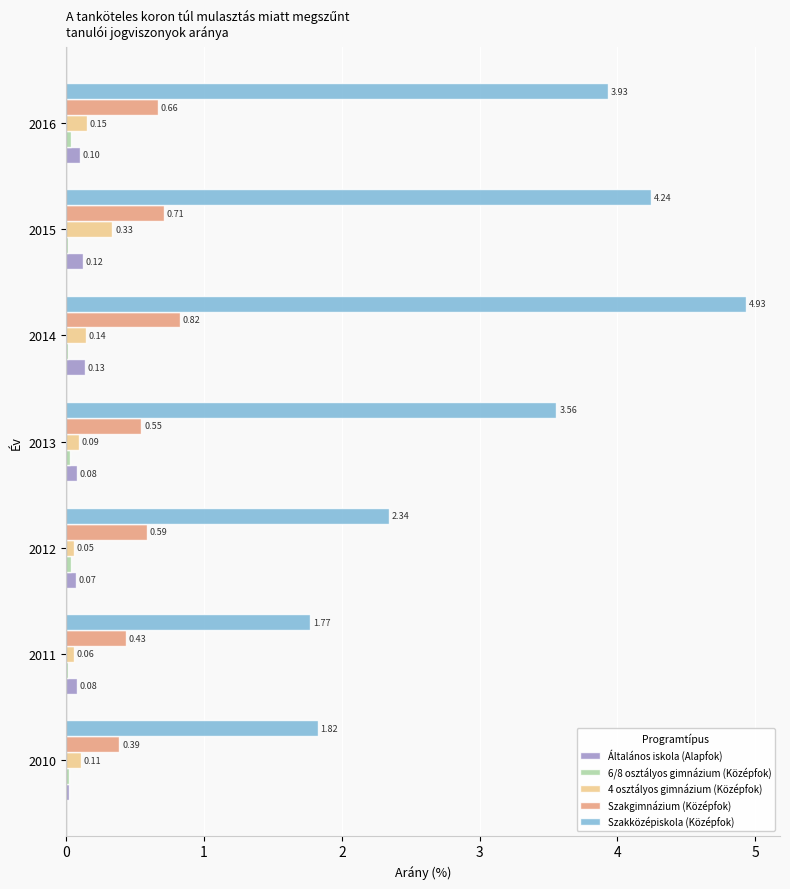

Which series has the largest total across all categories?

Szakközépiskola (Középfok)